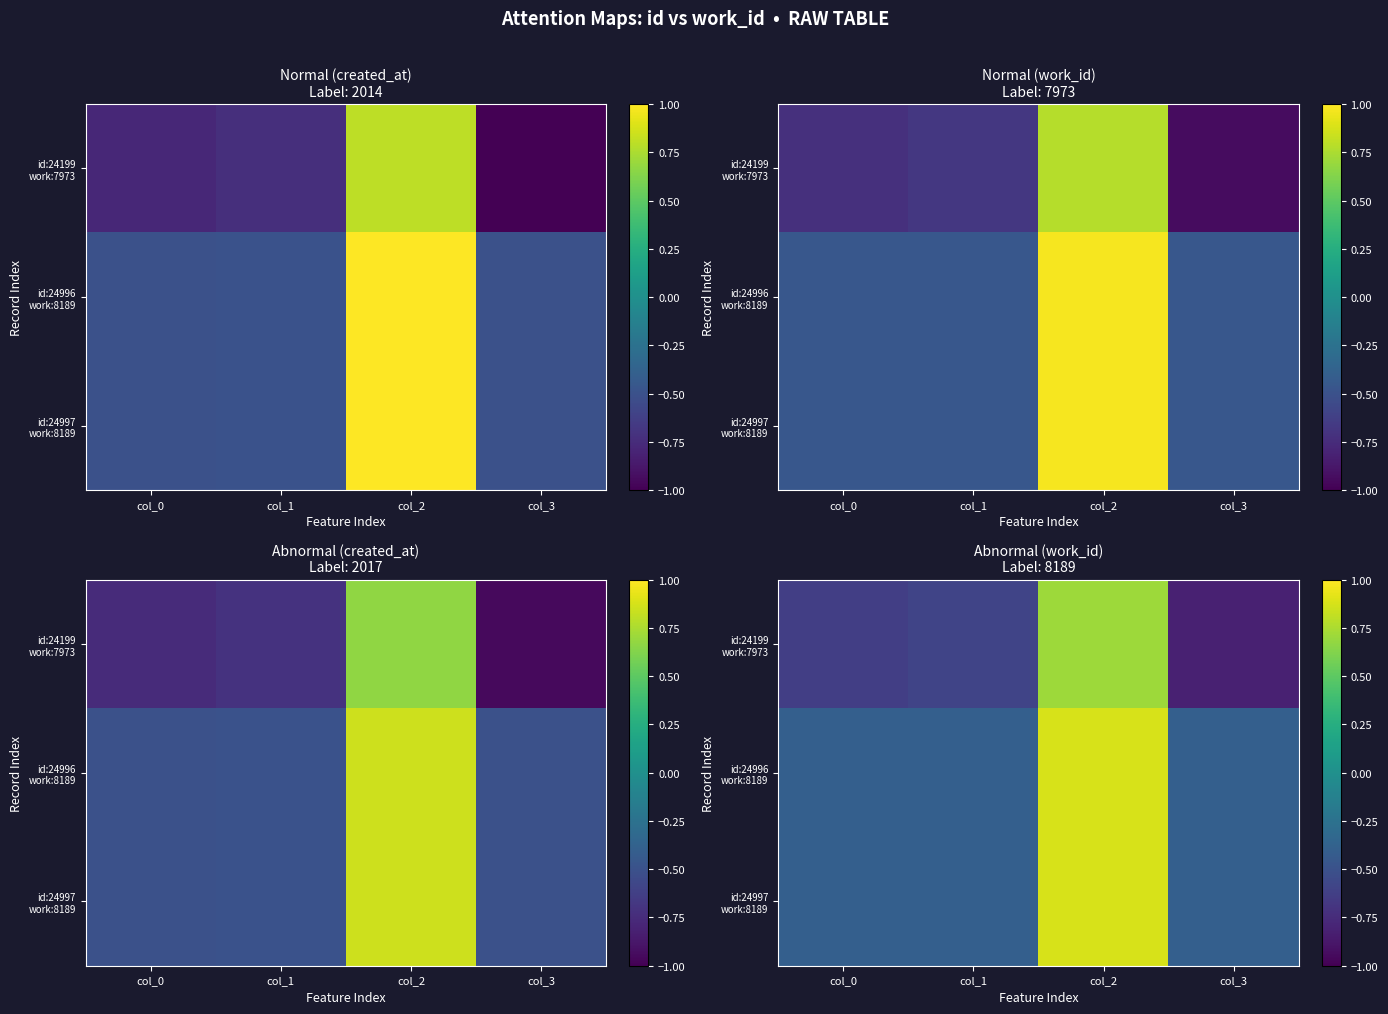

Rank the categories by id:24997 work:8189 value from highest to lowest.

col_2, col_1, col_0, col_3